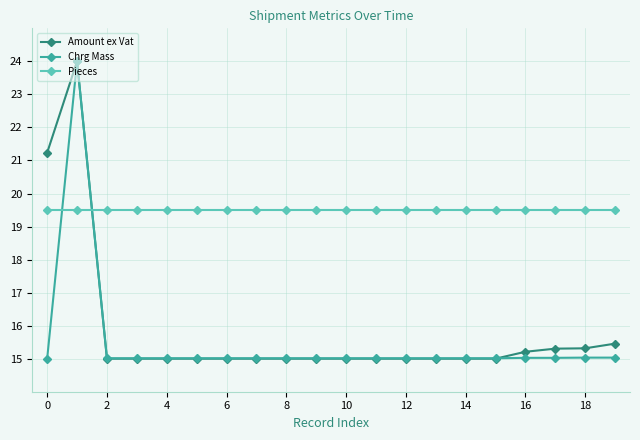

Count the number of categories in the chart.

20